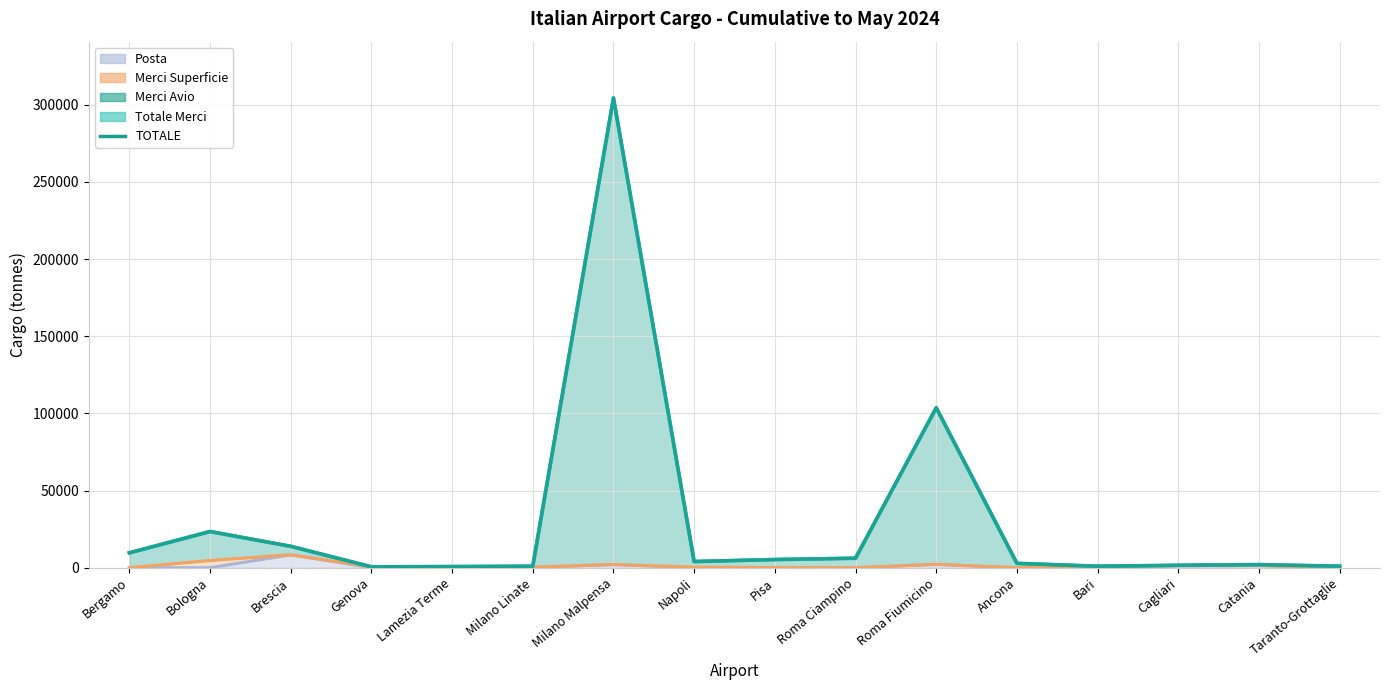

List the labels in order of value, smallest first.

Genova, Lamezia Terme, Bari, Taranto-Grottaglie, Milano Linate, Cagliari, Catania, Ancona, Napoli, Pisa, Roma Ciampino, Bergamo, Brescia, Bologna, Roma Fiumicino, Milano Malpensa